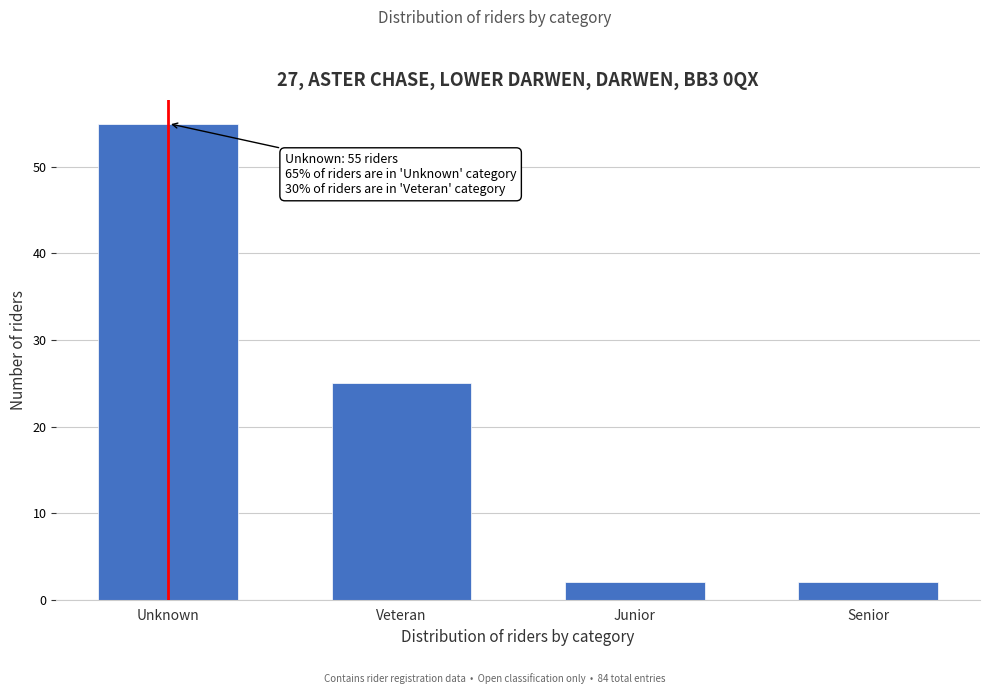

Reading left to right, what are all the values shown in this chart?

Unknown=55	Veteran=25	Junior=2	Senior=2